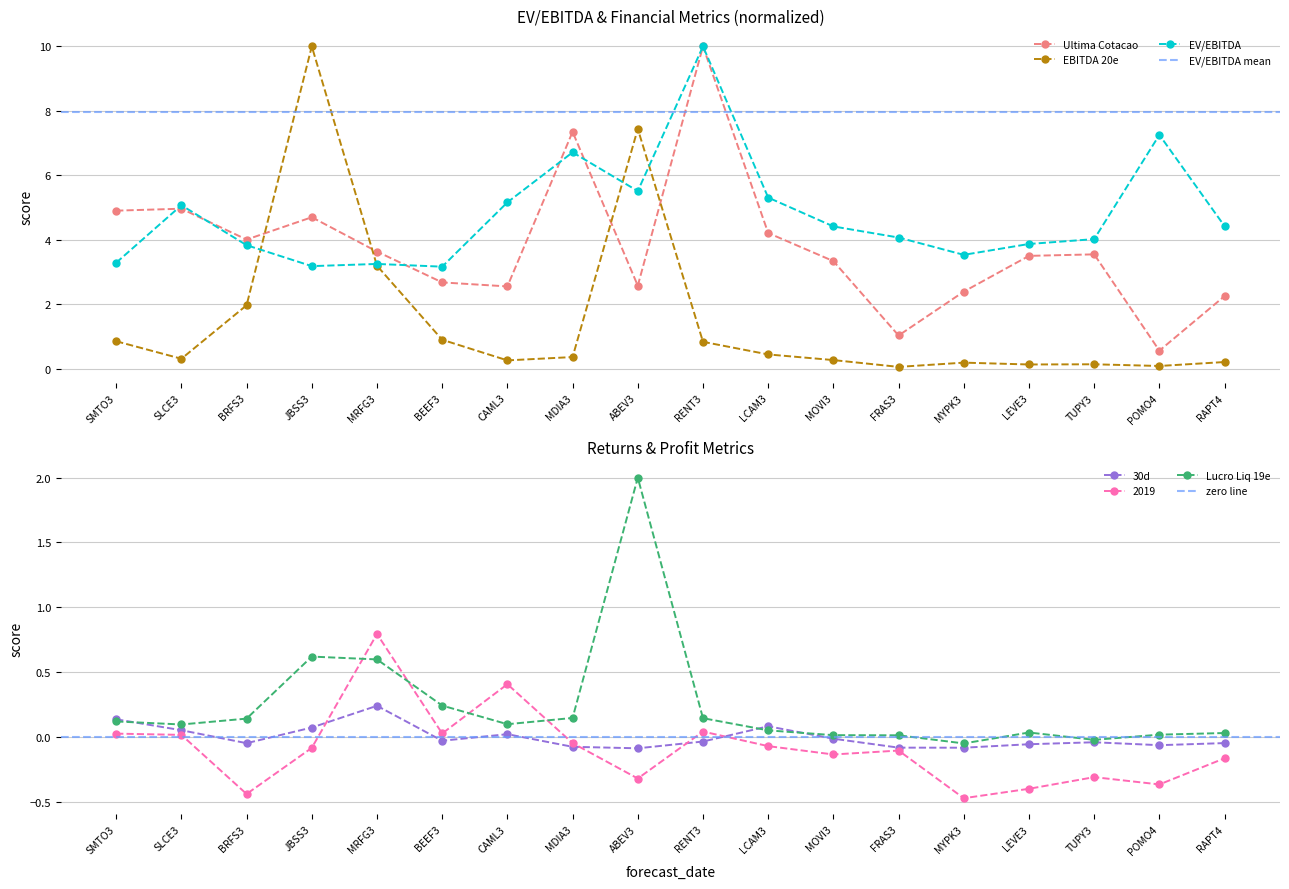

Reading left to right, extract all data points from this chart.

Ultima Cotacao: SMTO3=4.9	SLCE3=5.0	BRFS3=4.0	JBSS3=4.7	MRFG3=3.6	BEEF3=2.7	CAML3=2.6	MDIA3=7.4	ABEV3=2.6	RENT3=10.0	LCAM3=4.2	MOVI3=3.3	FRAS3=1.0	MYPK3=2.4	LEVE3=3.5	TUPY3=3.6	POMO4=0.6	RAPT4=2.3
EBITDA 20e: SMTO3=0.9	SLCE3=0.3	BRFS3=2.0	JBSS3=10.0	MRFG3=3.2	BEEF3=0.9	CAML3=0.3	MDIA3=0.4	ABEV3=7.4	RENT3=0.8	LCAM3=0.5	MOVI3=0.3	FRAS3=0.1	MYPK3=0.2	LEVE3=0.1	TUPY3=0.1	POMO4=0.1	RAPT4=0.2
Lucro Liq 19e: SMTO3=0.1	SLCE3=0.1	BRFS3=0.1	JBSS3=0.6	MRFG3=0.6	BEEF3=0.2	CAML3=0.1	MDIA3=0.1	ABEV3=2.0	RENT3=0.1	LCAM3=0.1	MOVI3=0.0	FRAS3=0.0	MYPK3=-0.1	LEVE3=0.0	TUPY3=-0.0	POMO4=0.0	RAPT4=0.0
EV/EBITDA: SMTO3=3.3	SLCE3=5.1	BRFS3=3.8	JBSS3=3.2	MRFG3=3.3	BEEF3=3.2	CAML3=5.2	MDIA3=6.7	ABEV3=5.5	RENT3=10.0	LCAM3=5.3	MOVI3=4.4	FRAS3=4.1	MYPK3=3.5	LEVE3=3.9	TUPY3=4.0	POMO4=7.3	RAPT4=4.4
30d: SMTO3=0.1	SLCE3=0.1	BRFS3=-0.0	JBSS3=0.1	MRFG3=0.2	BEEF3=-0.0	CAML3=0.0	MDIA3=-0.1	ABEV3=-0.1	RENT3=-0.0	LCAM3=0.1	MOVI3=-0.0	FRAS3=-0.1	MYPK3=-0.1	LEVE3=-0.1	TUPY3=-0.0	POMO4=-0.1	RAPT4=-0.0
2019: SMTO3=0.0	SLCE3=0.0	BRFS3=-0.4	JBSS3=-0.1	MRFG3=0.8	BEEF3=0.0	CAML3=0.4	MDIA3=-0.0	ABEV3=-0.3	RENT3=0.0	LCAM3=-0.1	MOVI3=-0.1	FRAS3=-0.1	MYPK3=-0.5	LEVE3=-0.4	TUPY3=-0.3	POMO4=-0.4	RAPT4=-0.2